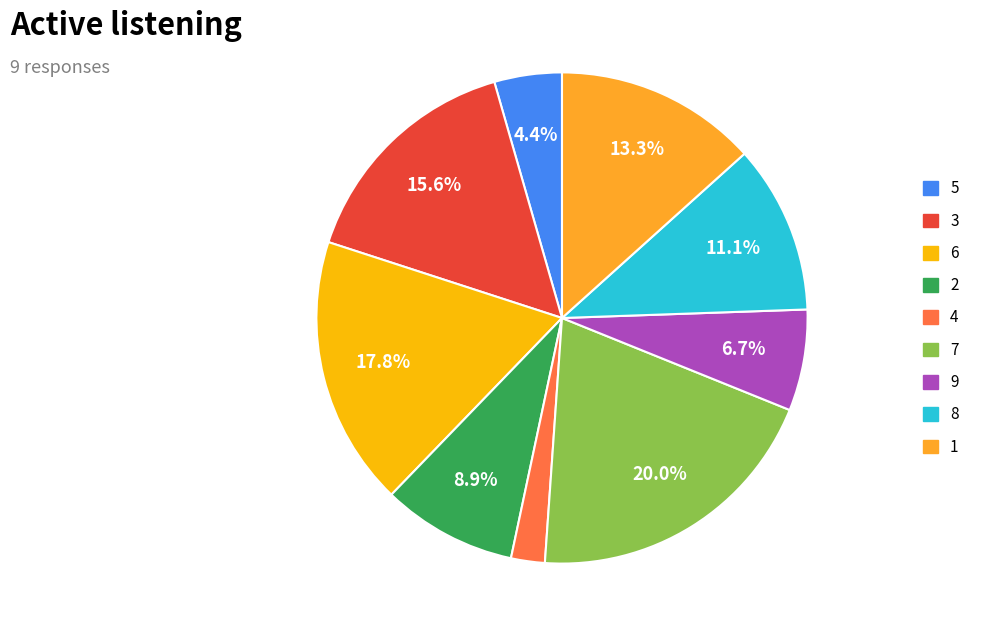

What percentage is the 1 slice, to the nearest percent?

13%